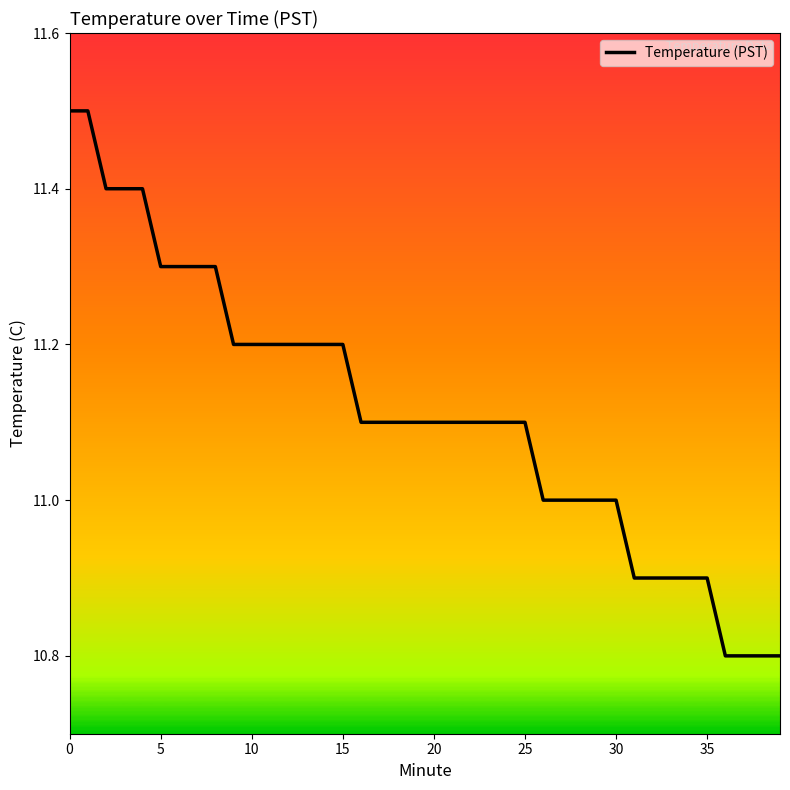

What is the difference between the maximum and minimum values?

0.7